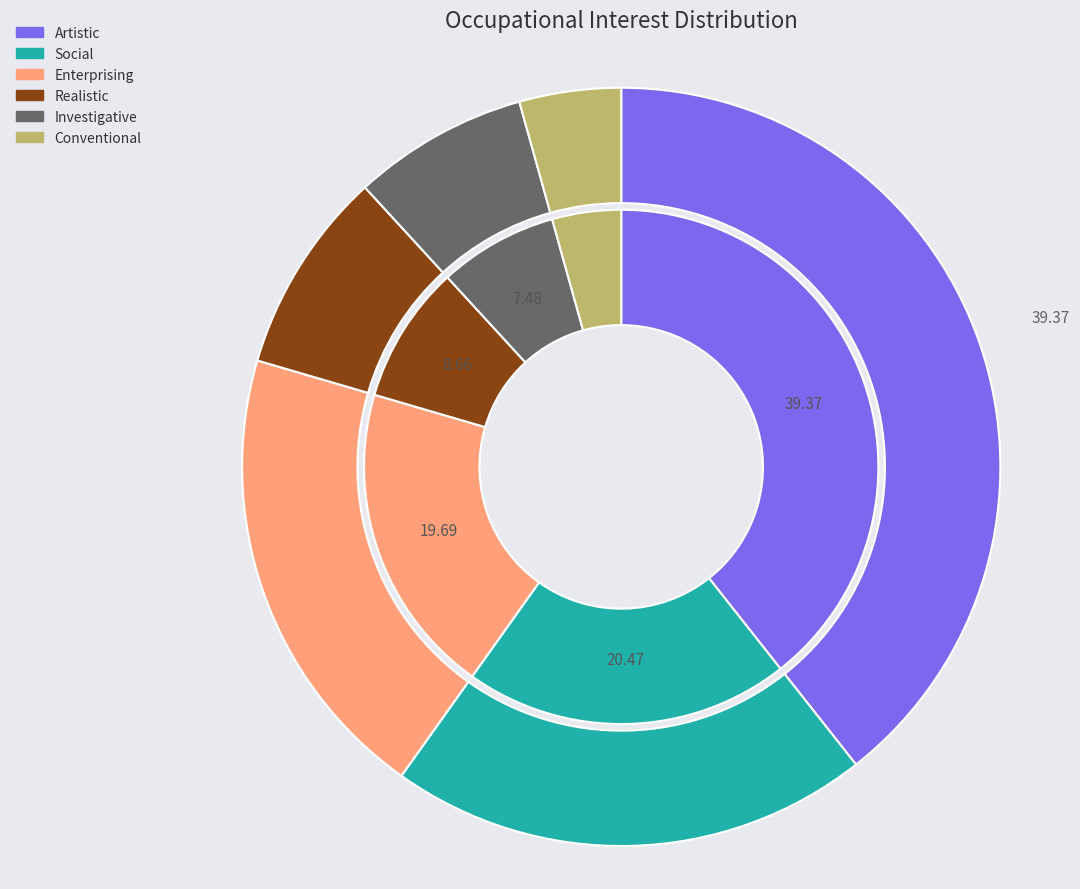

Which has a higher value, Conventional or Investigative?

Investigative